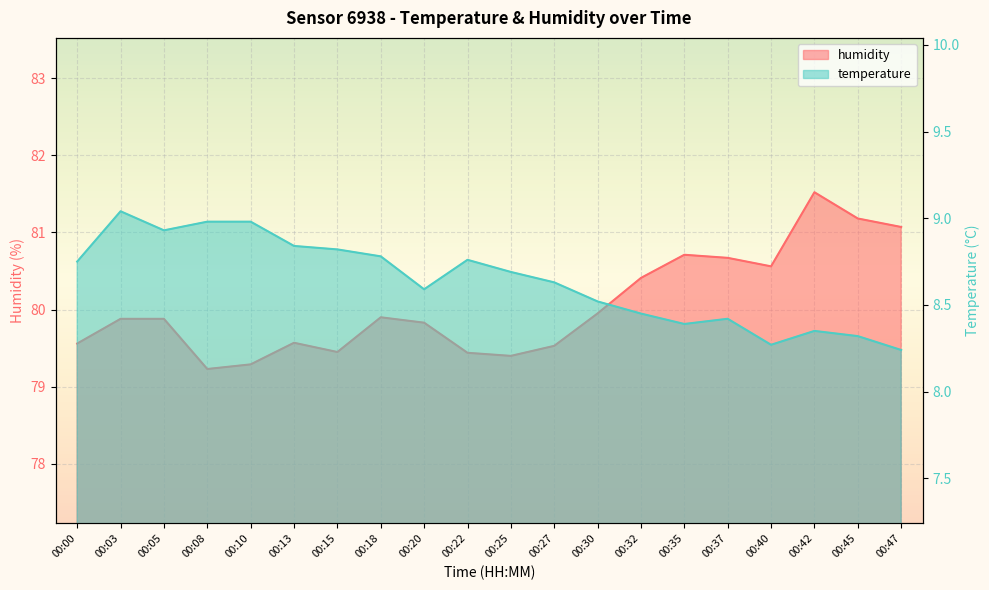

Which category has the lowest value in the temperature series?

00:47